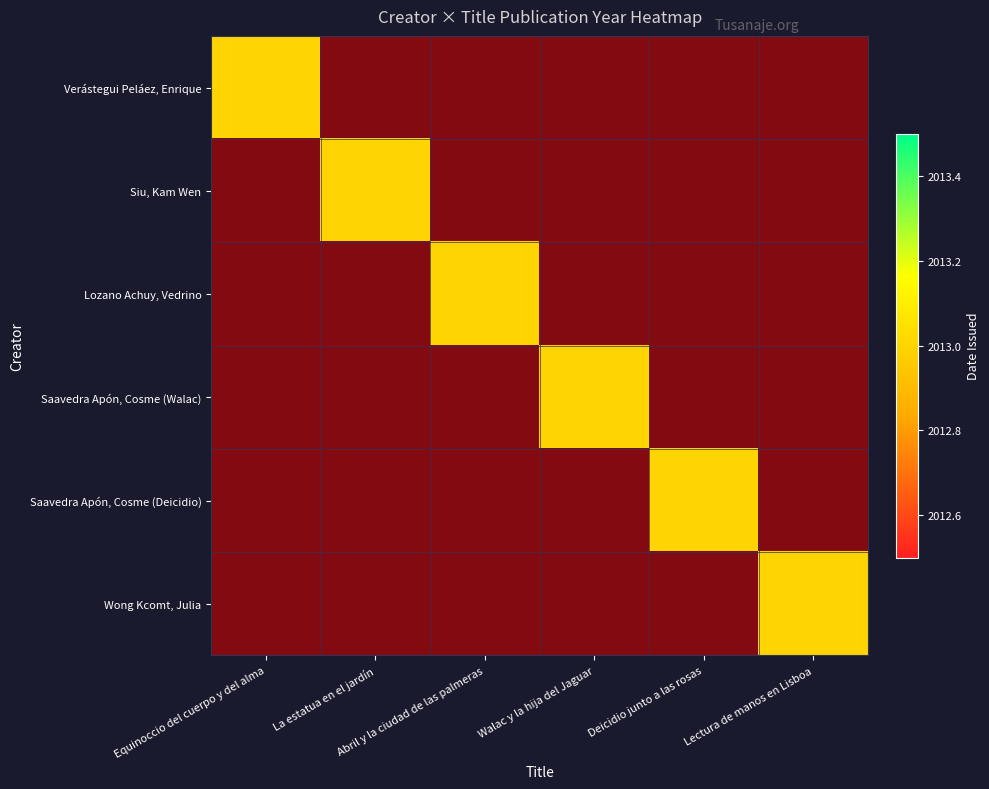

Is it true that Saavedra Apón, Cosme (Walac) equals 0 at Abril y la ciudad de las palmeras?

True